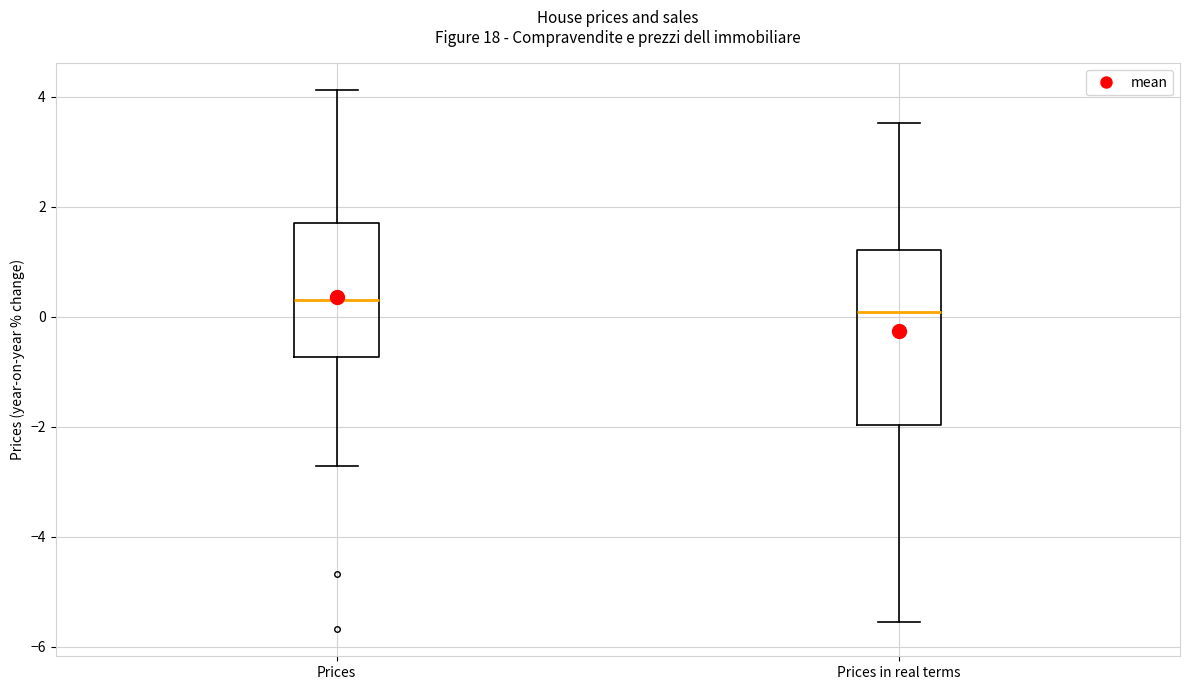

Which box's median line is the highest?

Prices